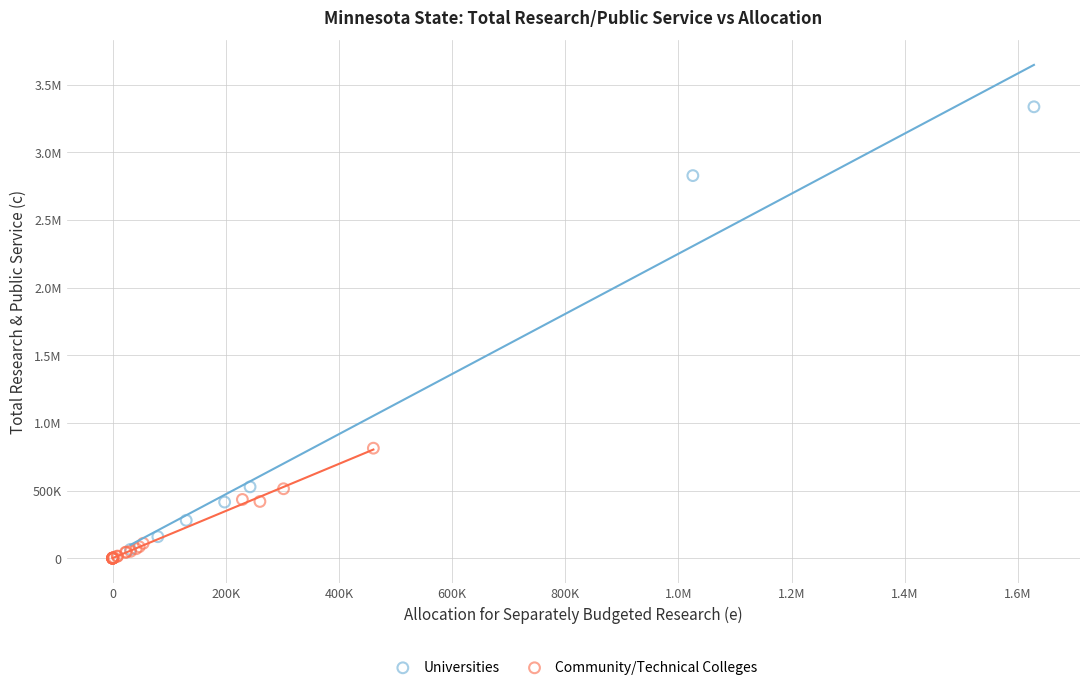

What are all the series names shown in the legend?

Universities, Community/Technical Colleges